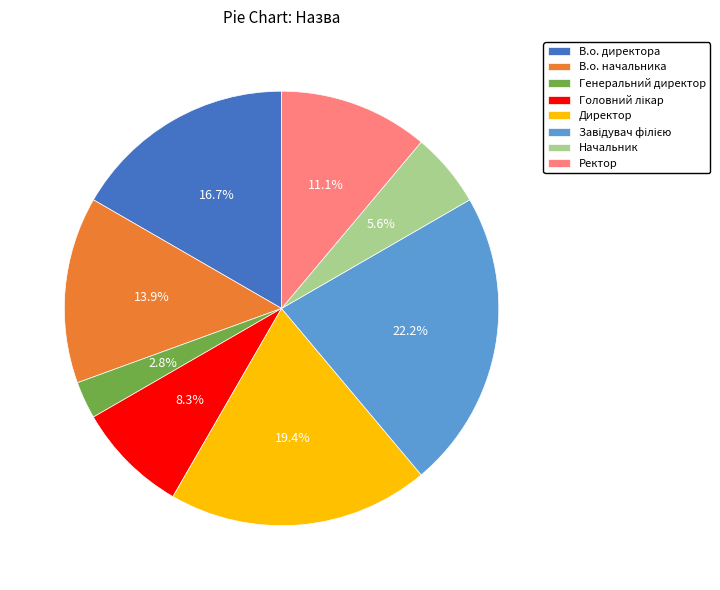

Does В.о. начальника account for over 50% of the chart?

No